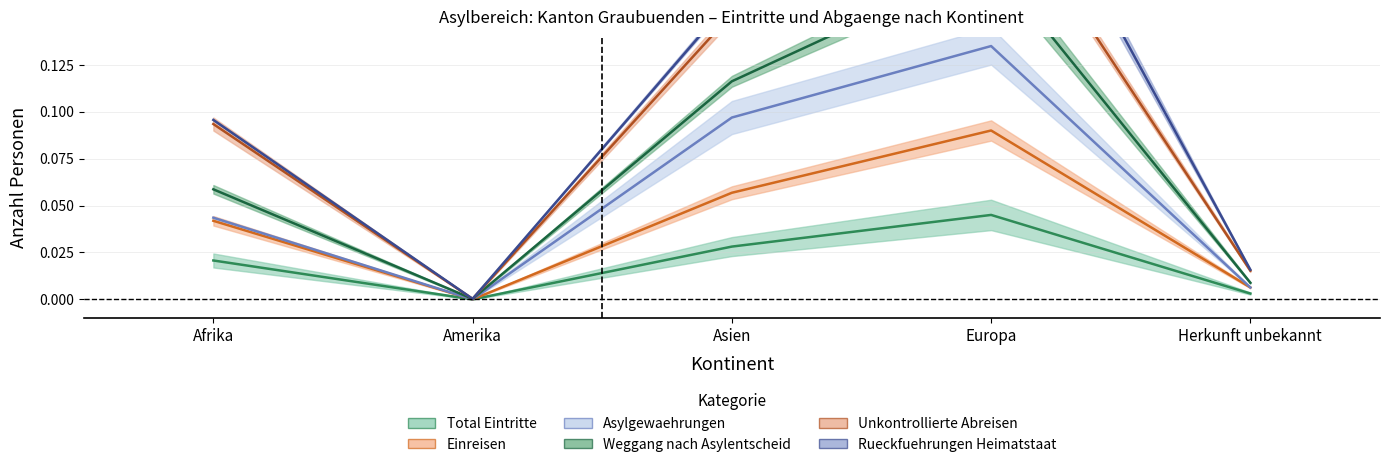

Where is Weggang nach Asylentscheid nearest to the value 0?

Amerika